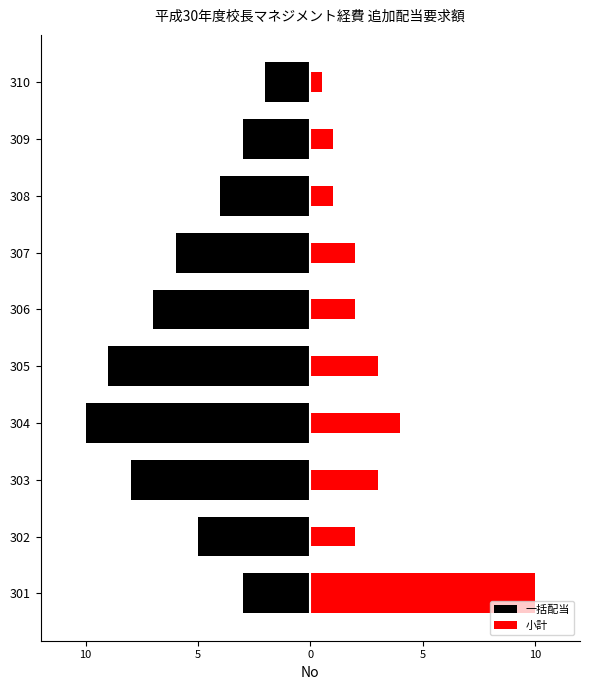

Is the value of 一括配当 at 307 greater than the value of 小計 at 305?

No